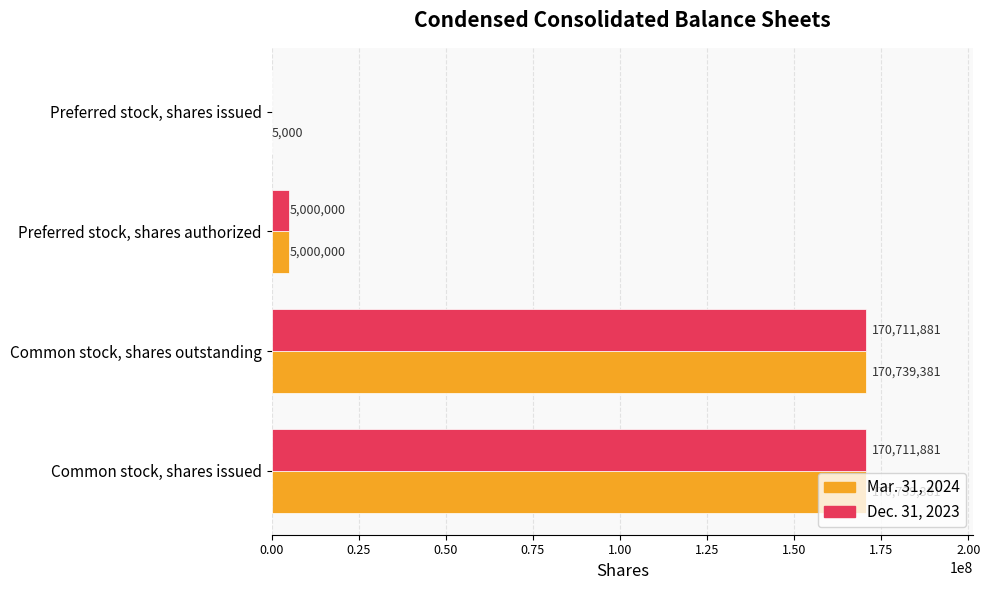

What is the sum of all Dec. 31, 2023 values?

346423762